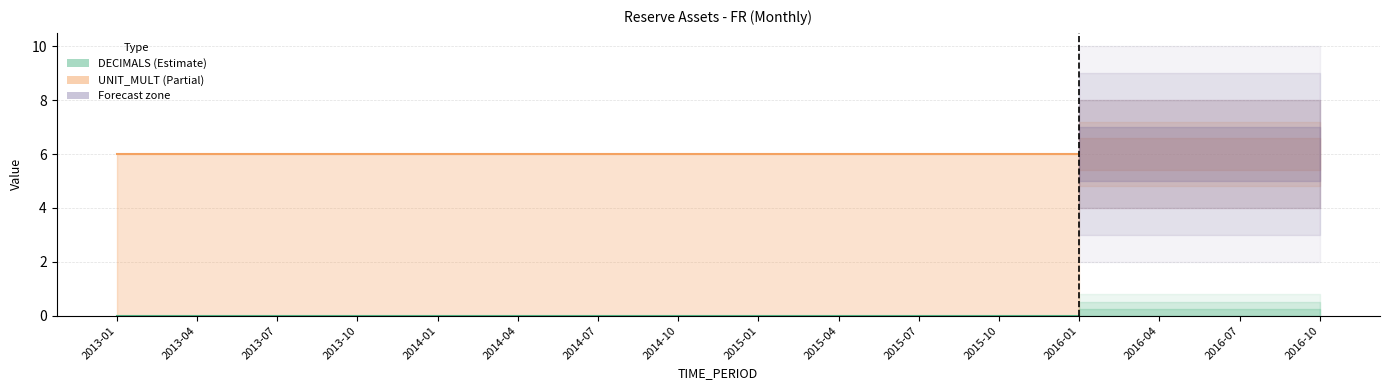

True or false: DECIMALS and UNIT_MULT cross at least once.

False